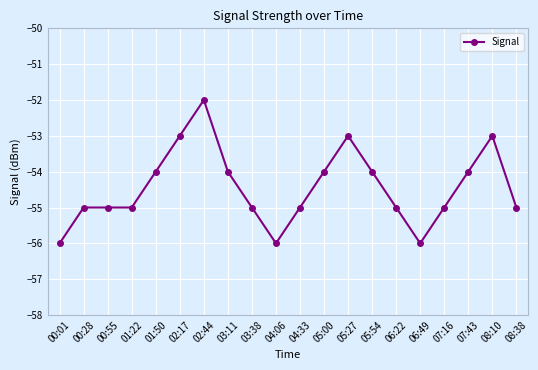

Reading left to right, what are all the values shown in this chart?

00:01=-56	00:28=-55	00:55=-55	01:22=-55	01:50=-54	02:17=-53	02:44=-52	03:11=-54	03:38=-55	04:06=-56	04:33=-55	05:00=-54	05:27=-53	05:54=-54	06:22=-55	06:49=-56	07:16=-55	07:43=-54	08:10=-53	08:38=-55